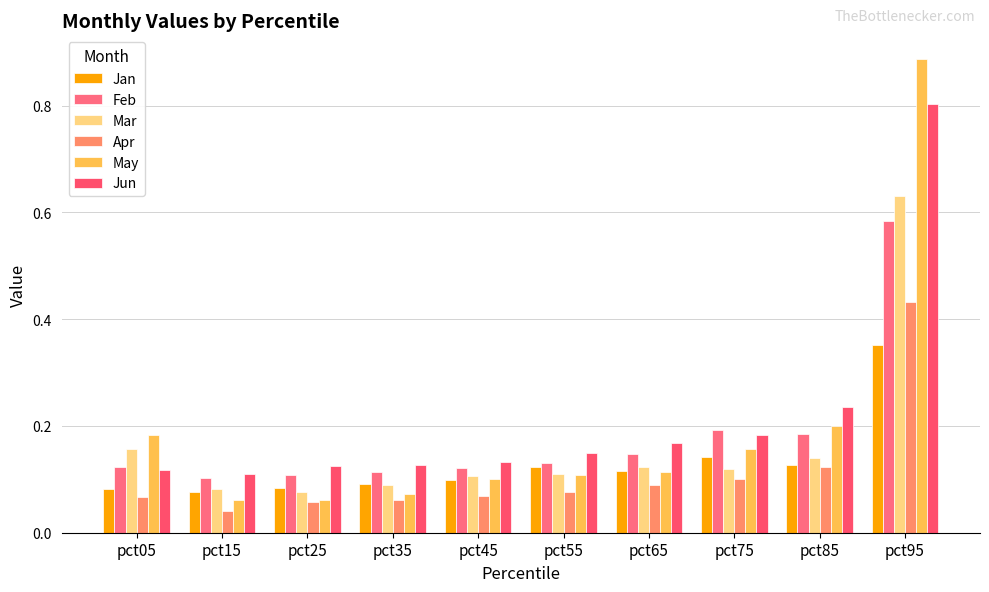

The value of Jan at pct15 is 0.0. True or false?

False